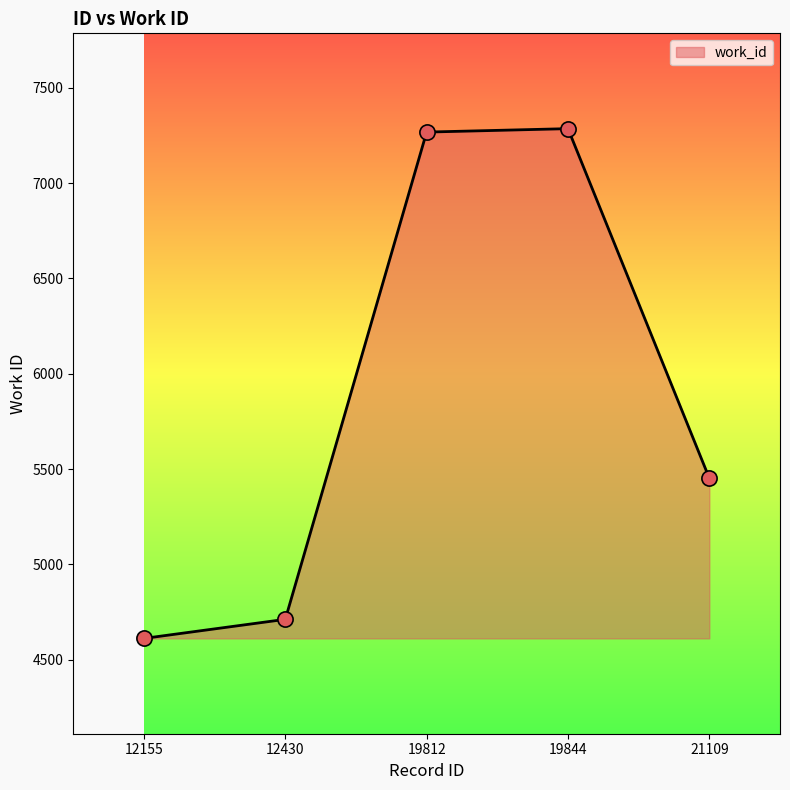

What is the ratio of the value at 21109 to the value at 12430?

1.2